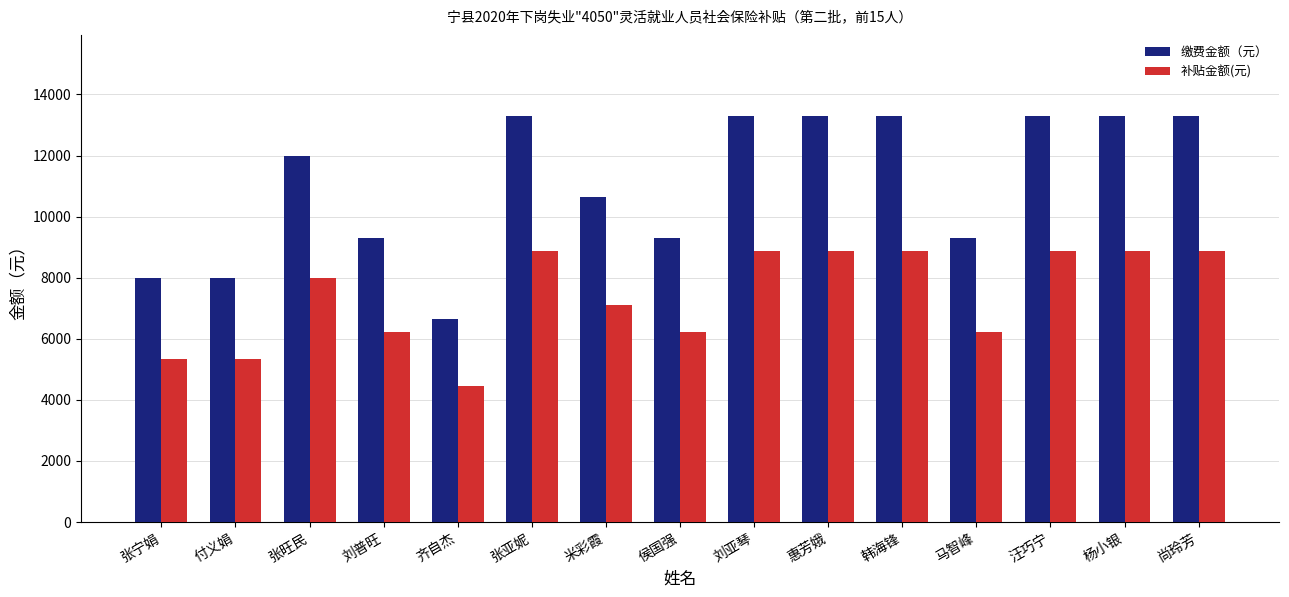

The value of 缴费金额（元） at 齐自杰 is 6650.4. True or false?

True